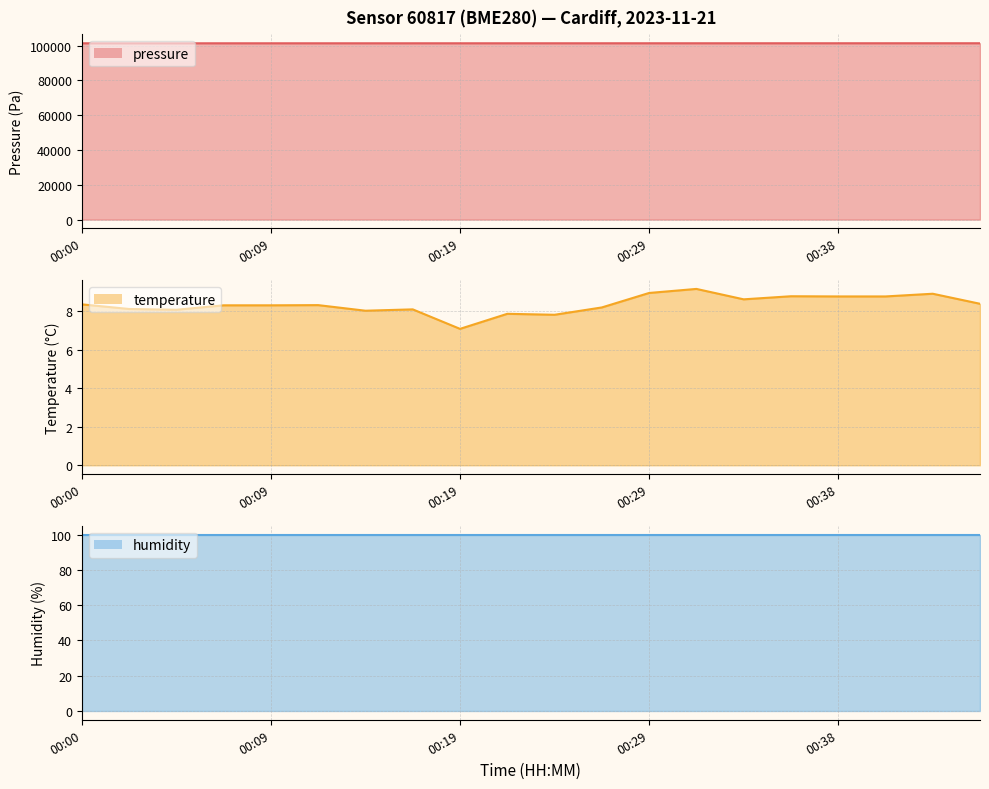

Which series has the largest total across all categories?

pressure